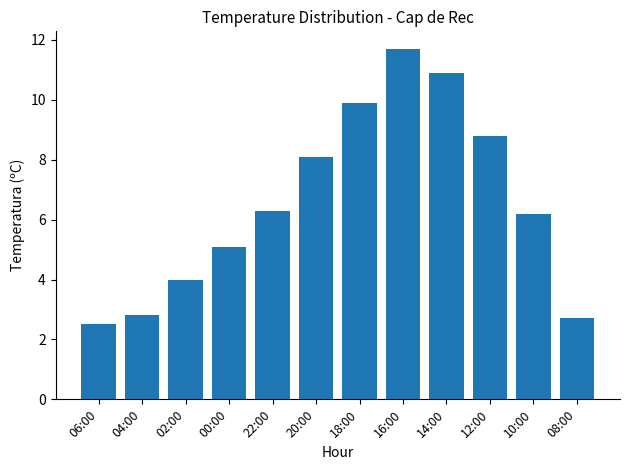

Reading left to right, what are all the values shown in this chart?

06:00=2.5	04:00=2.8	02:00=4.0	00:00=5.1	22:00=6.3	20:00=8.1	18:00=9.9	16:00=11.7	14:00=10.9	12:00=8.8	10:00=6.2	08:00=2.7